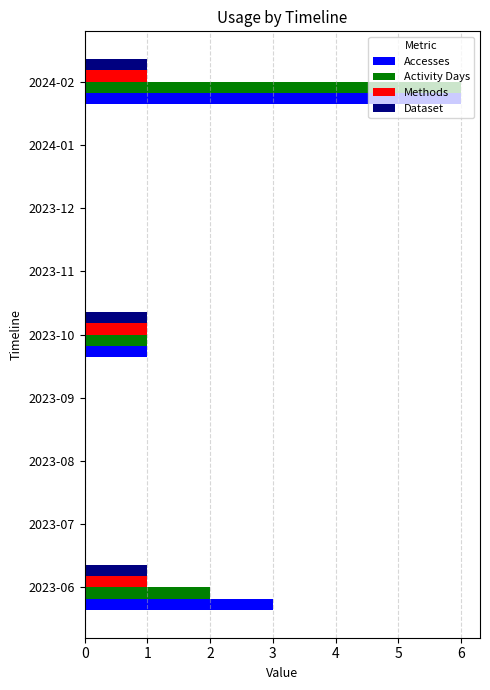

What is the greatest value displayed?

6